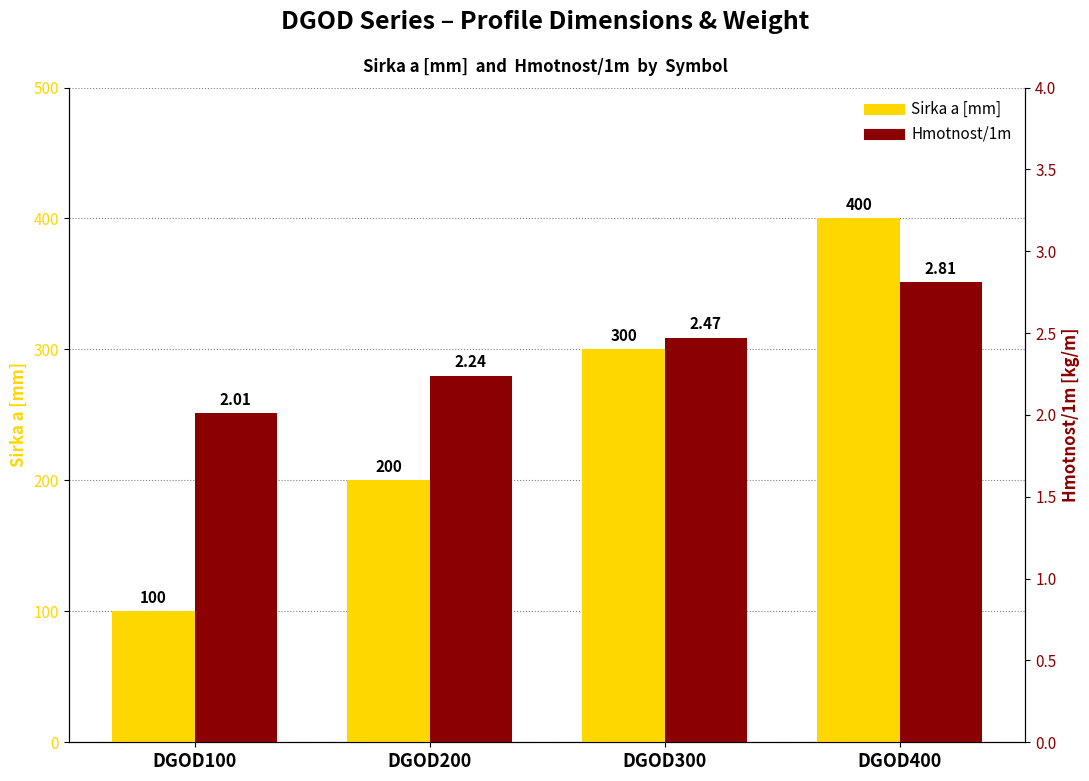

What is the average value of the Hmotnost/1m series?

2.4